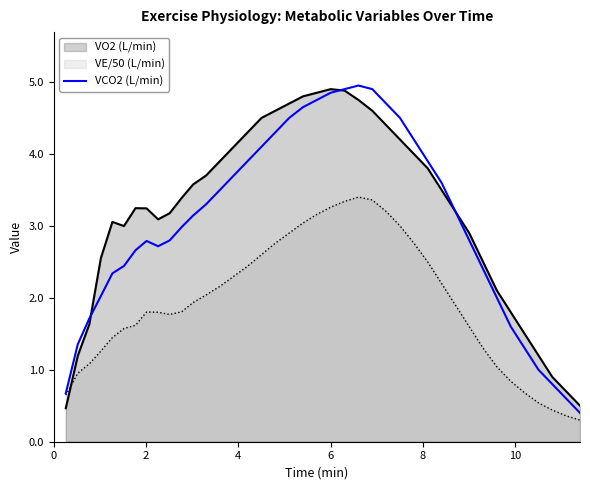

What is the highest value of the VCO2 (L/min) series?

5.0